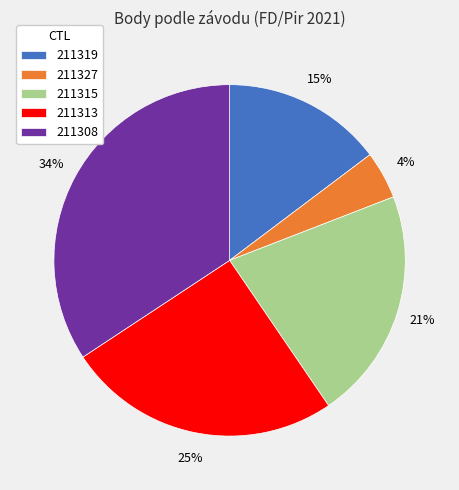

Rank the categories by value from highest to lowest.

211308, 211313, 211315, 211319, 211327